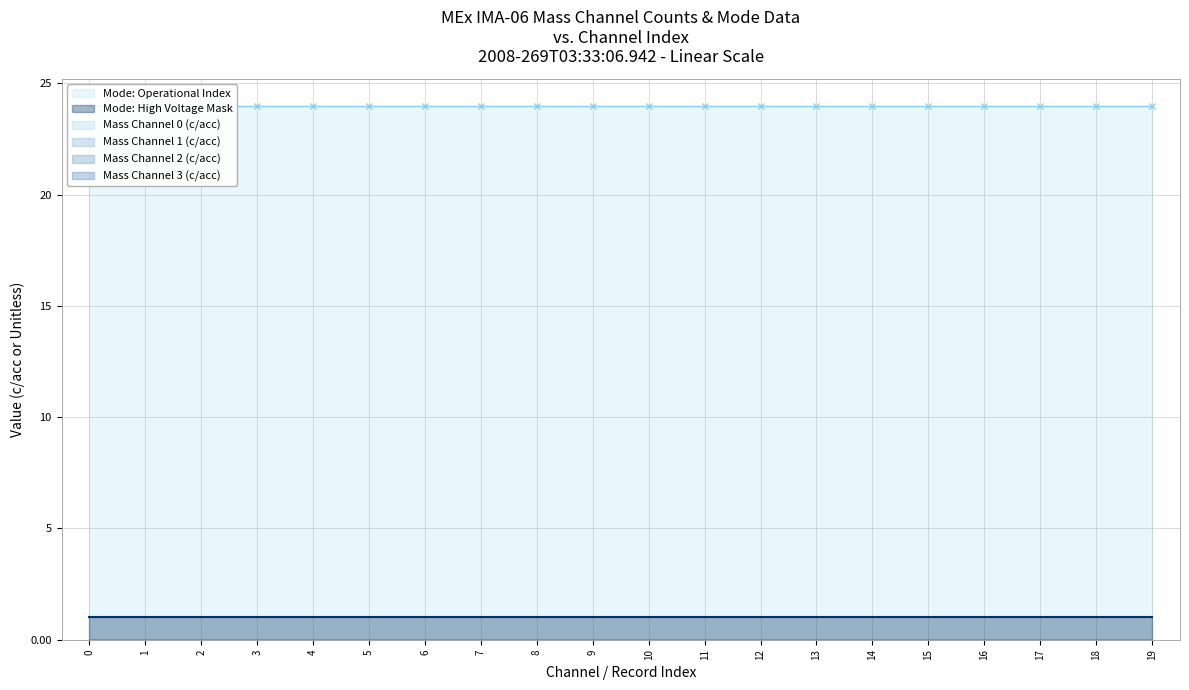

Reading left to right, what are all the values shown in this chart?

Mass Channel 0 (c/acc): 0	0	0	0	0	0	0	0	0	0	0	0	0	0	0	0	0	0	0	0
Mass Channel 1 (c/acc): 0	0	0	0	0	0	0	0	0	0	0	0	0	0	0	0	0	0	0	0
Mass Channel 2 (c/acc): 0	0	0	0	0	0	0	0	0	0	0	0	0	0	0	0	0	0	0	0
Mass Channel 3 (c/acc): 0	0	0	0	0	0	0	0	0	0	0	0	0	0	0	0	0	0	0	0
Mode: High Voltage Mask: 1	1	1	1	1	1	1	1	1	1	1	1	1	1	1	1	1	1	1	1
Mode: Operational Index: 24	24	24	24	24	24	24	24	24	24	24	24	24	24	24	24	24	24	24	24